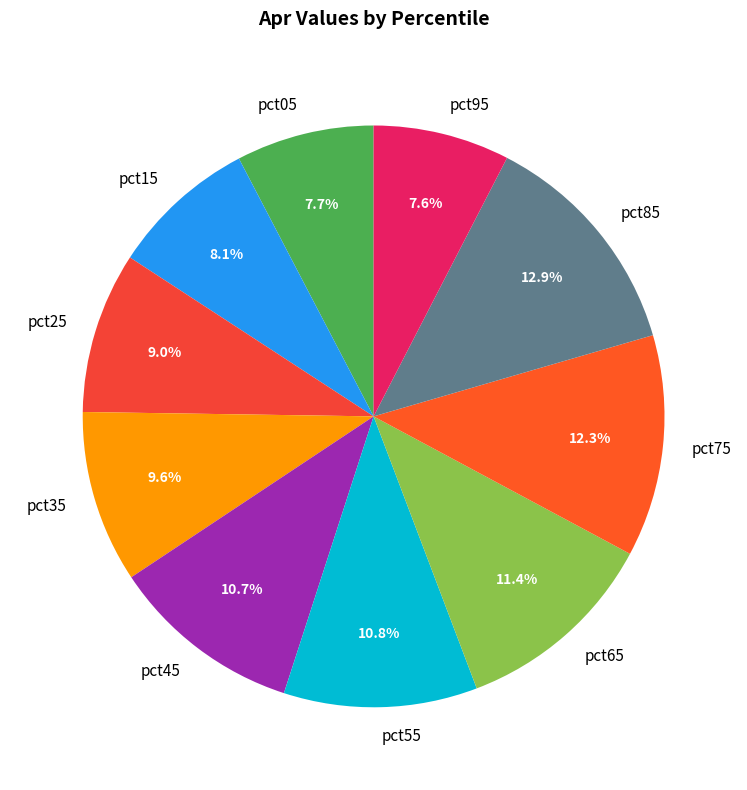

Is it true that pct05 is 1% of the pie?

False